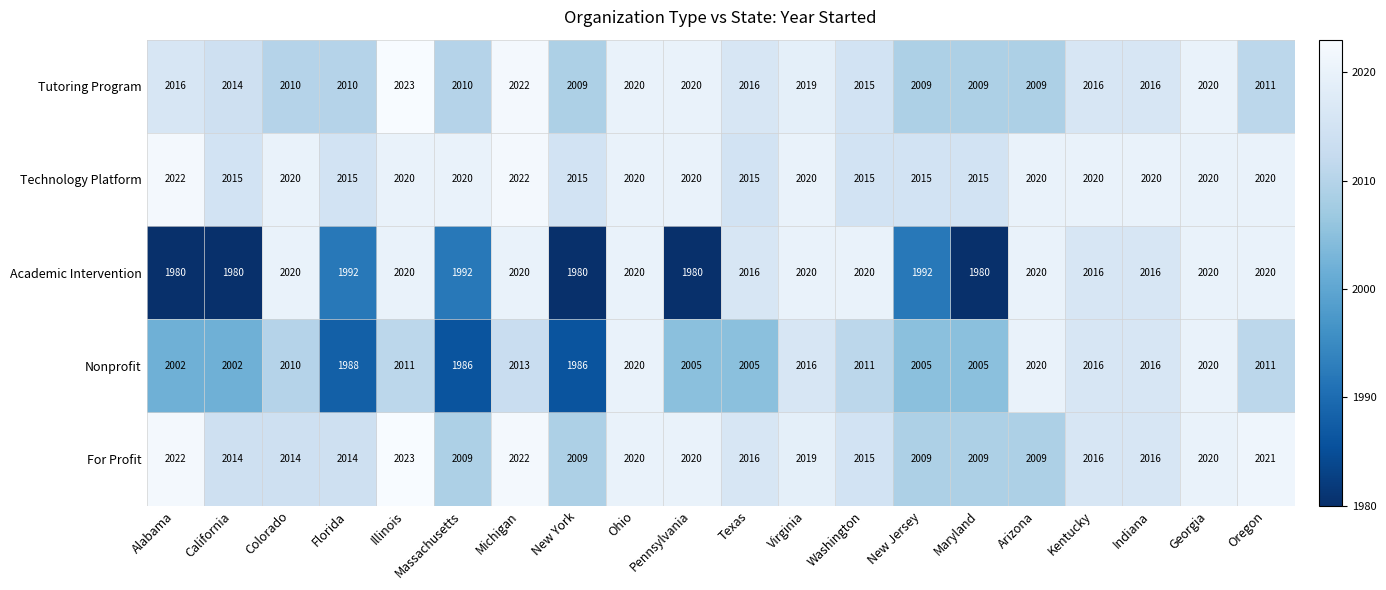

The Nonprofit series shows 418 at Arizona. True or false?

False